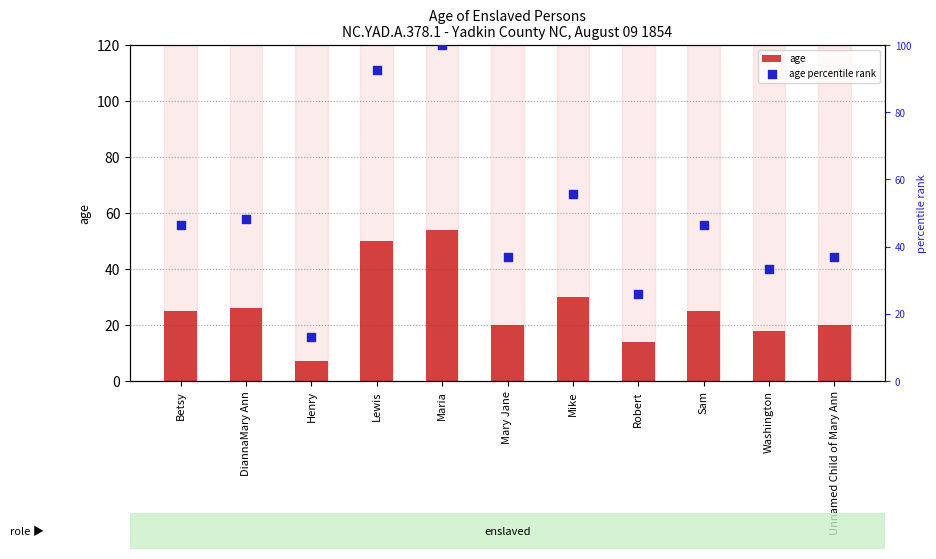

Which series has the widest spread of Y values?

age percentile rank